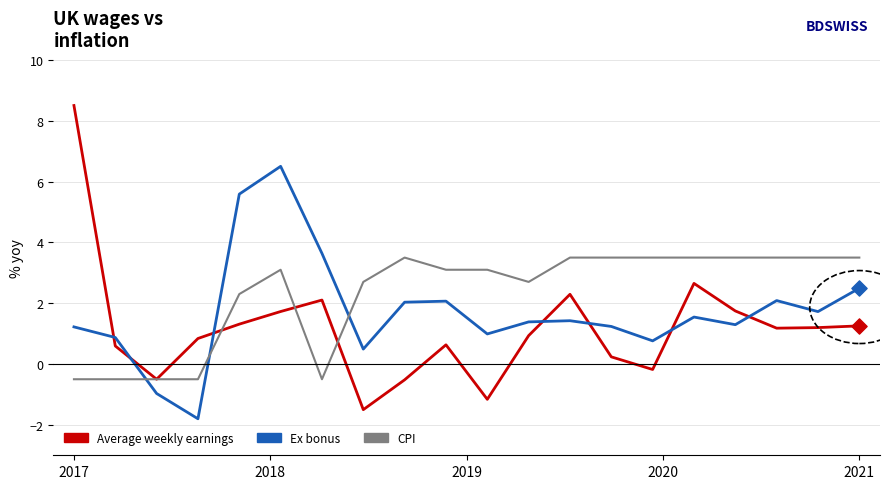

At how many categories does at least one series exceed 5?

3